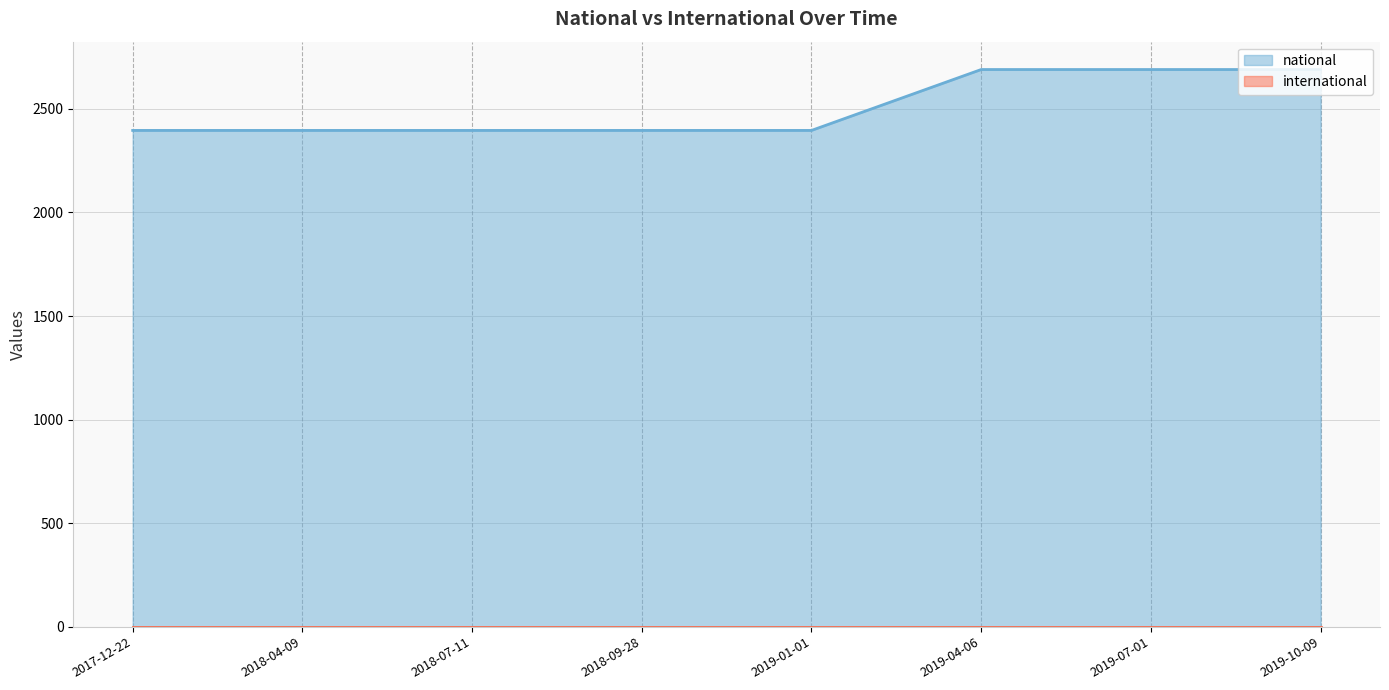

Which series has the largest range (max minus min)?

national